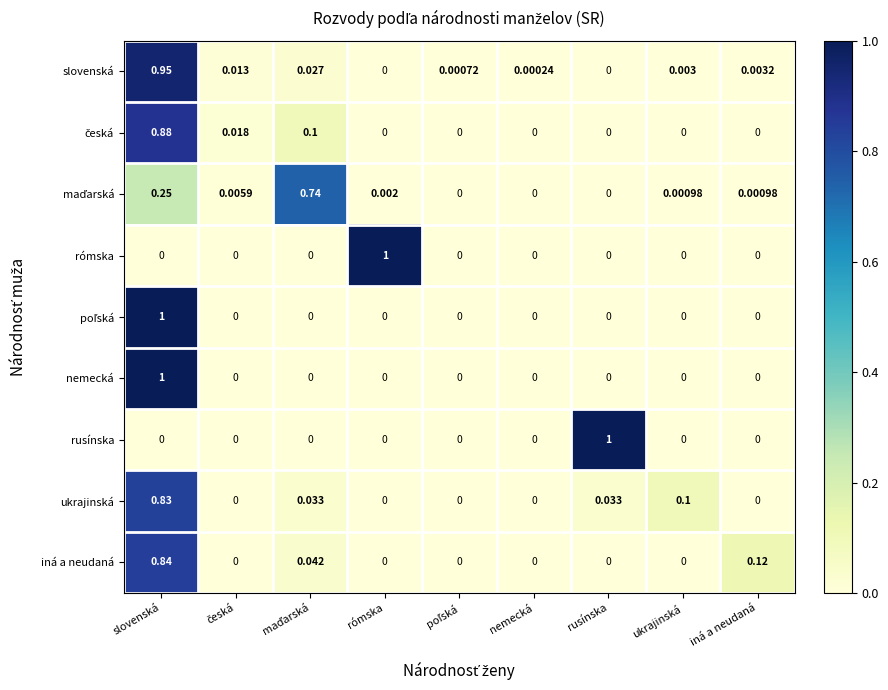

Which series has the largest total across all categories?

iná a neudaná